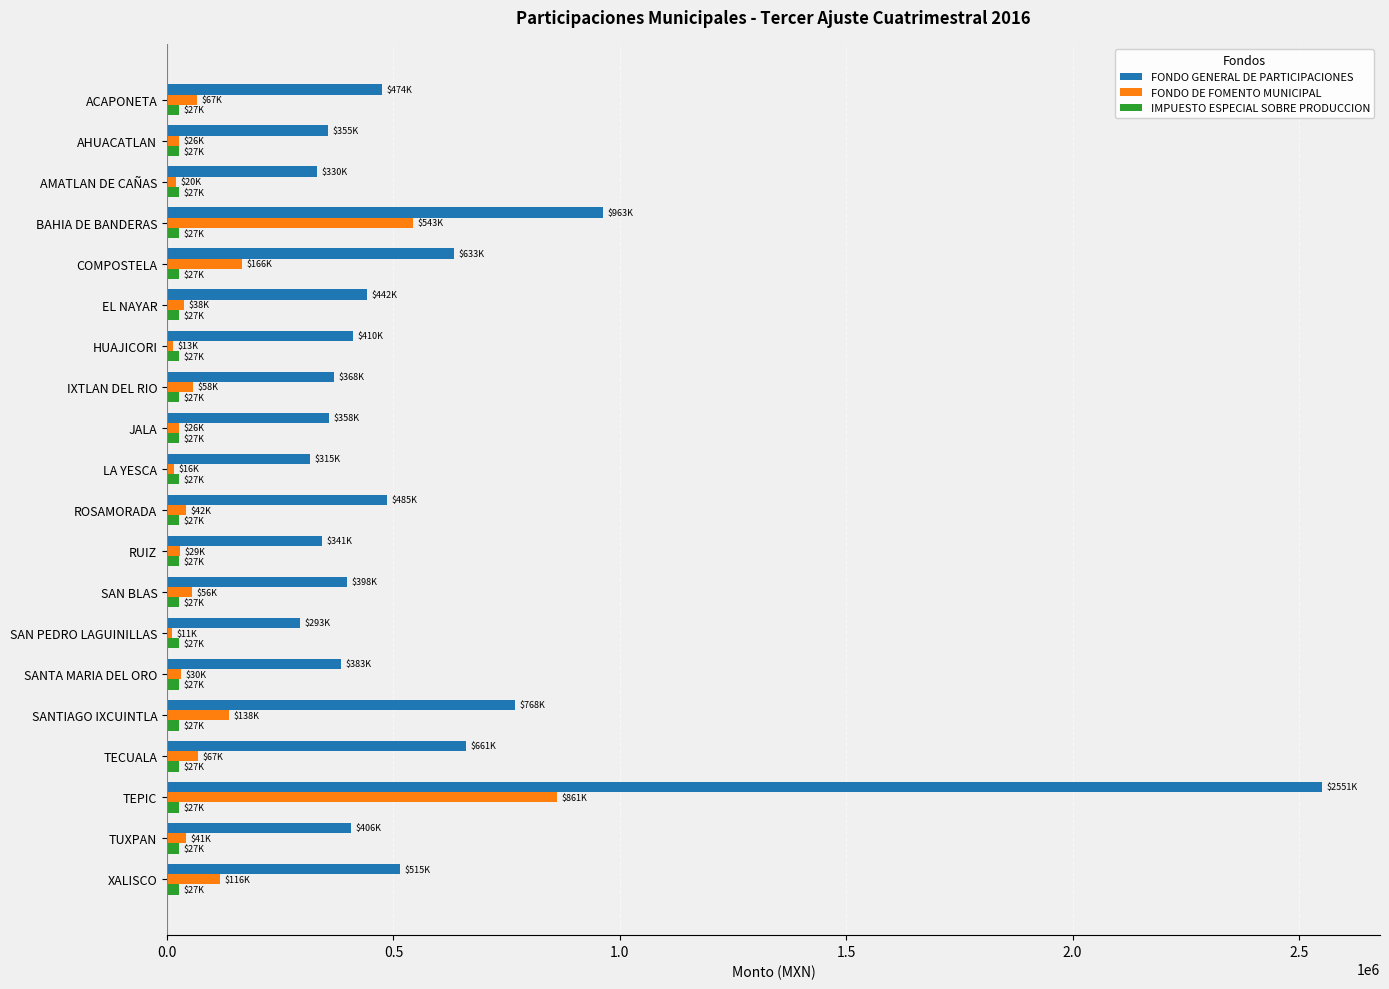

What is the maximum value for FONDO GENERAL DE PARTICIPACIONES?

2551459.7